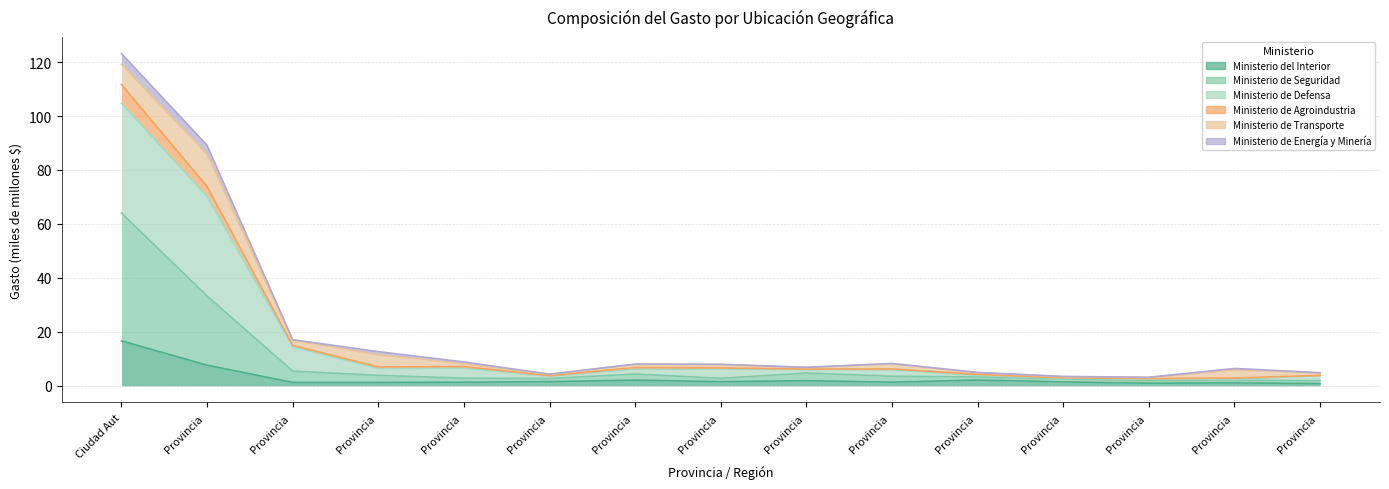

Which series has the largest total across all categories?

Ministerio de Defensa